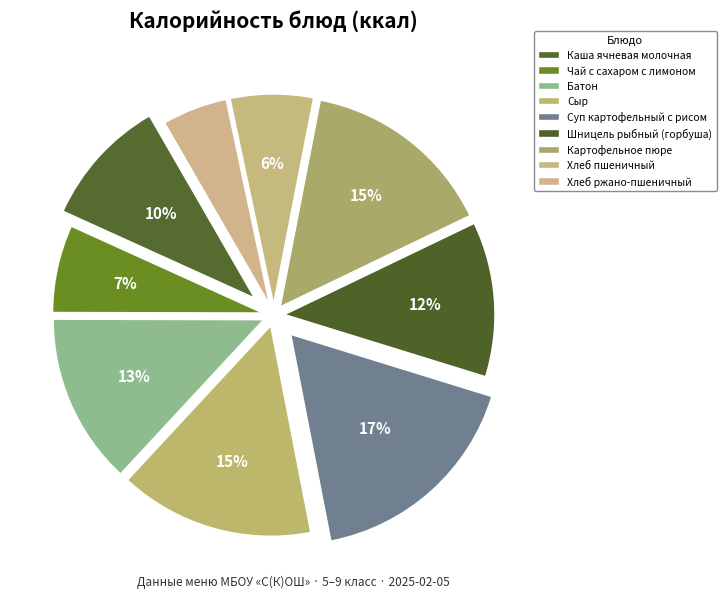

What percentage is the Батон slice, to the nearest percent?

13%